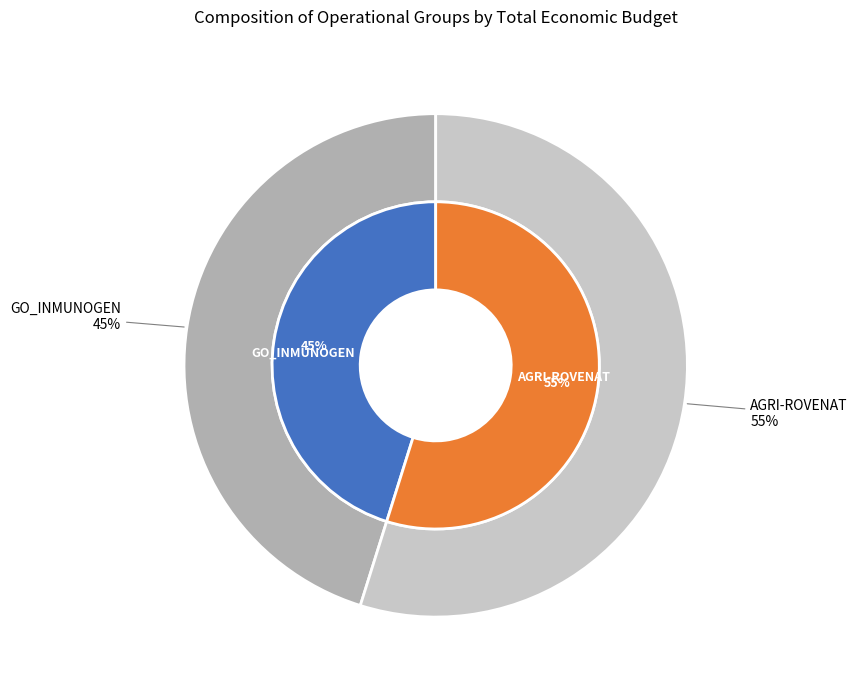

Combined, what portion of the pie is GO_INMUNOGEN and AGRI-ROVENAT?

100.0%